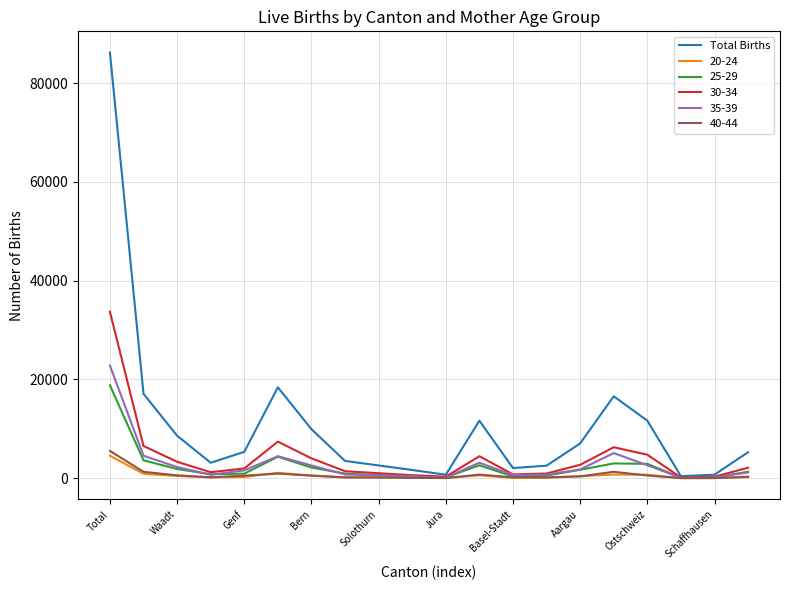

What is the maximum value shown in the chart?

86172